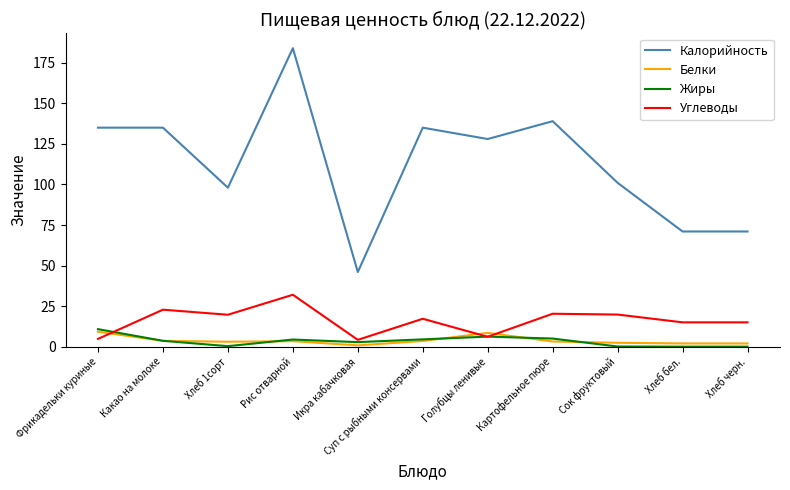

Does the chart have visible grid lines?

No